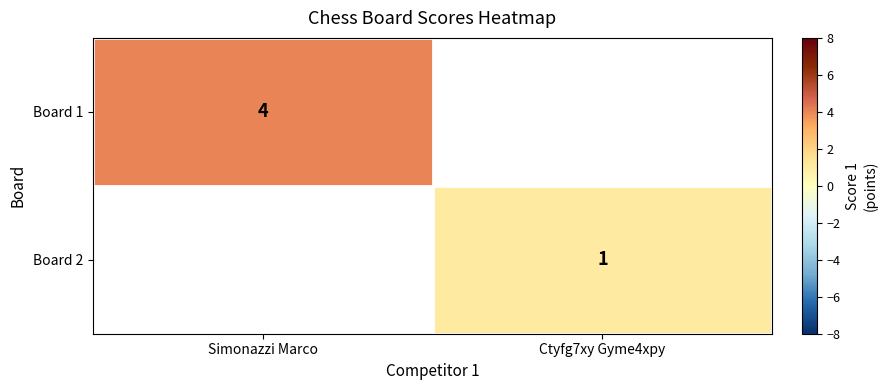

Is it true that Board 1 equals 5.9 at Simonazzi Marco?

False